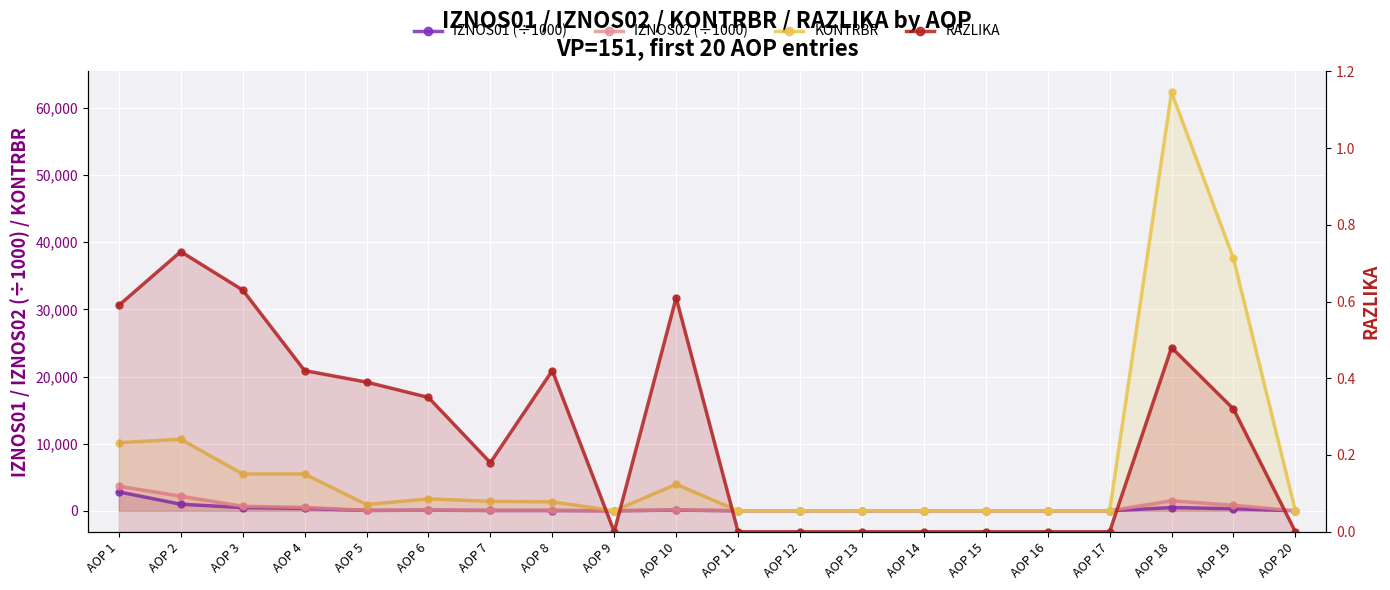

How many interior local valleys does the RAZLIKA series have?

2